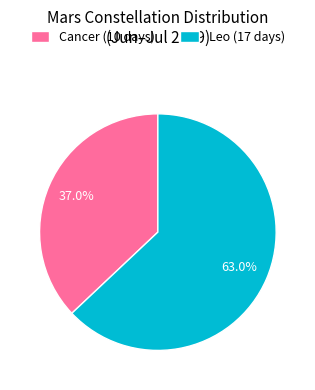

To the nearest percent, what portion does Leo represent?

63%